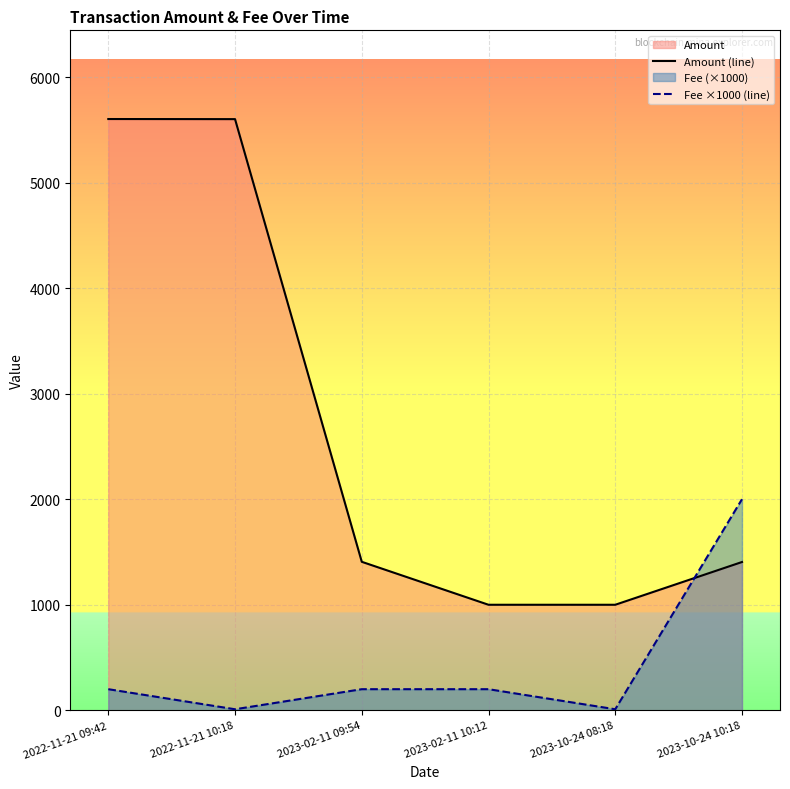

What is the difference between the maximum and minimum values in the Amount (line) series?

4601.9